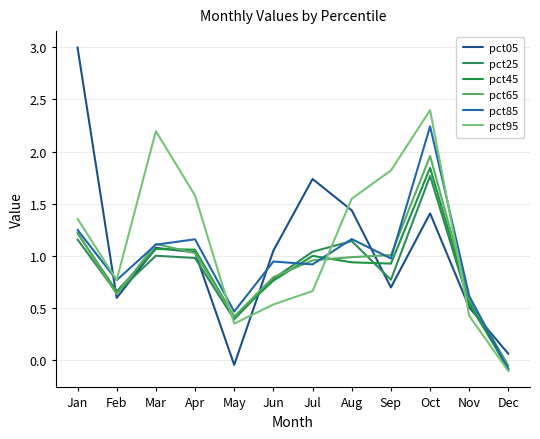

After their last crossing, which series has the higher values: pct95 or pct65?

pct65